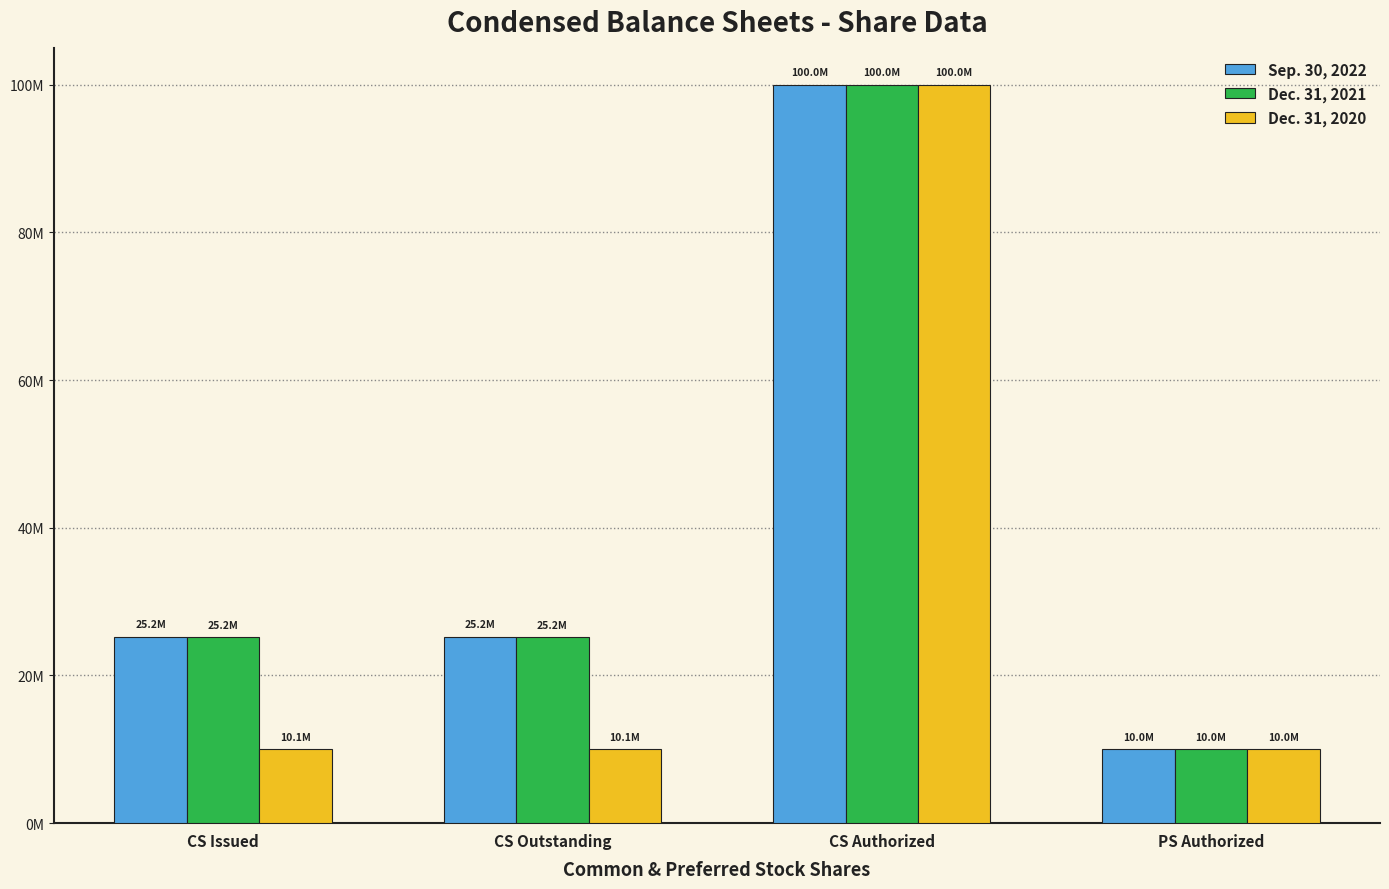

At which label is Sep. 30, 2022 closest to 55000000?

CS Issued